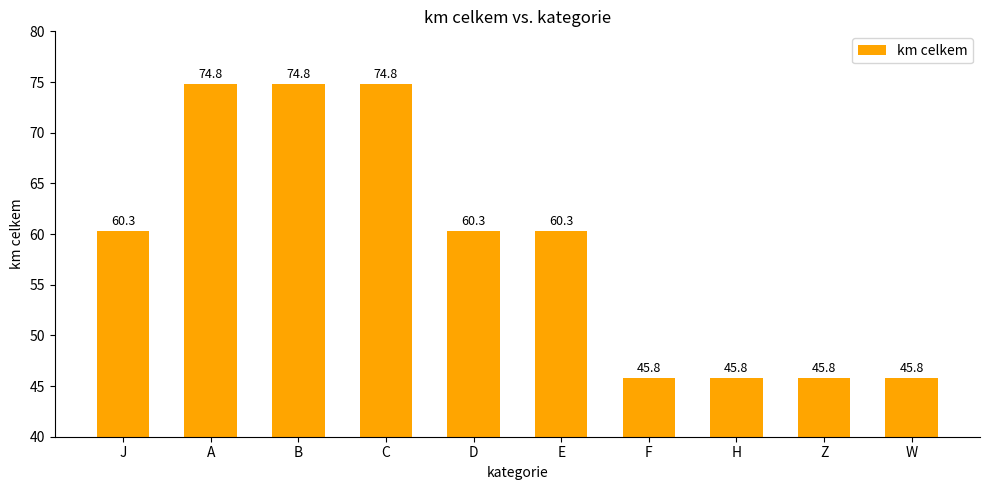

What is the label of the 2nd bar from the right?

Z